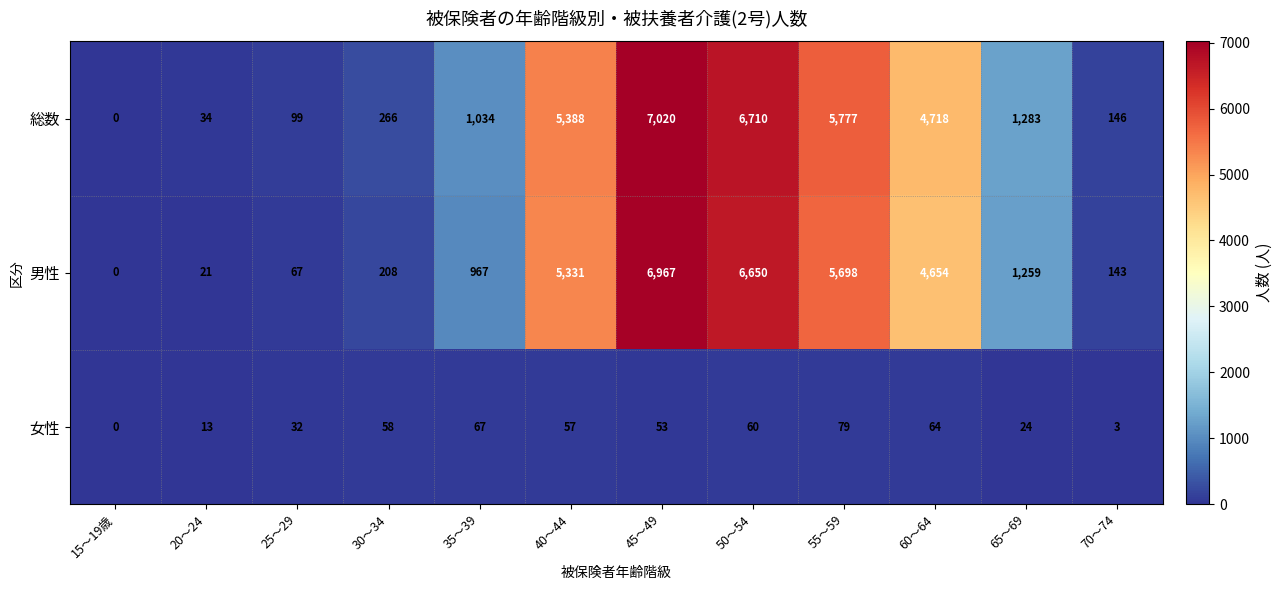

Is it true that 総数 equals 5388 at 40～44?

True